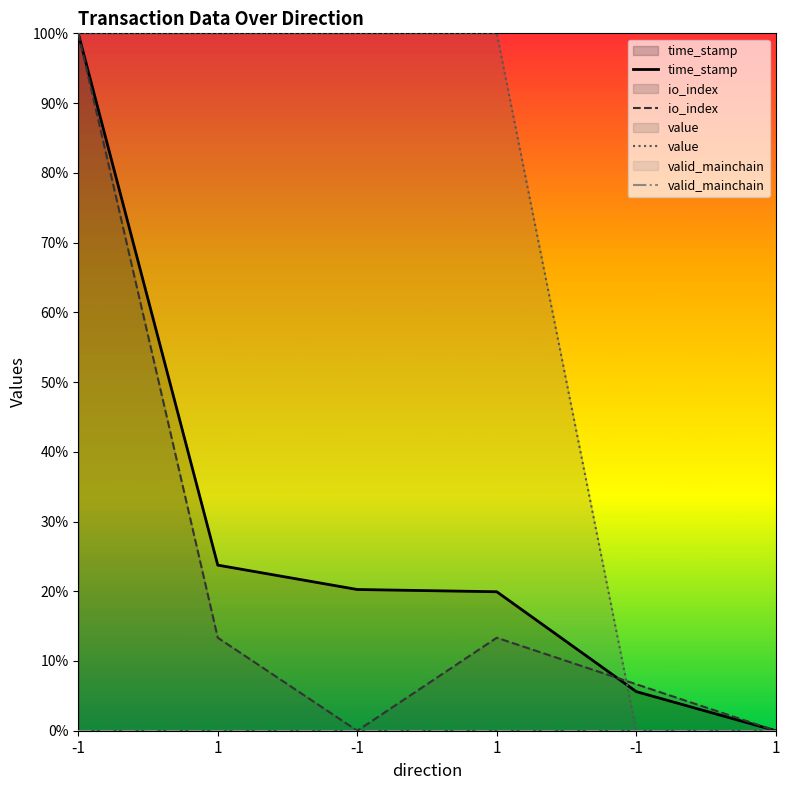

At which label does valid_mainchain reach its minimum?

-1